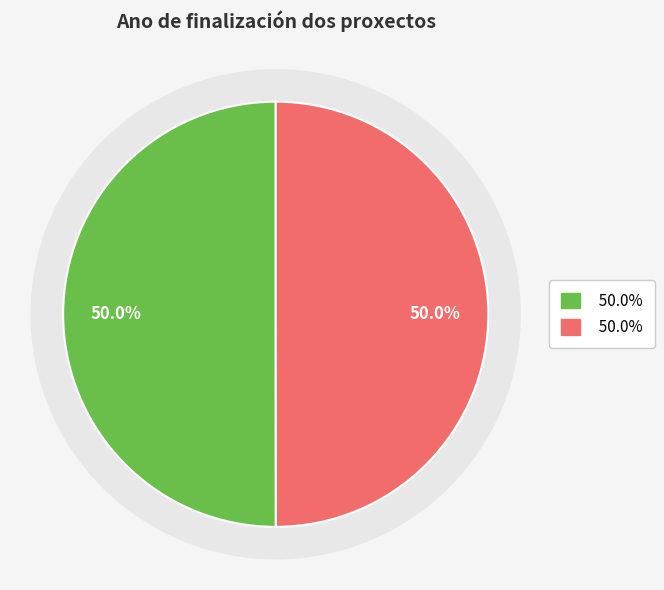

The Proxecto H2020 PIGS: Programa de prevención slice represents 63% of the pie. True or false?

False